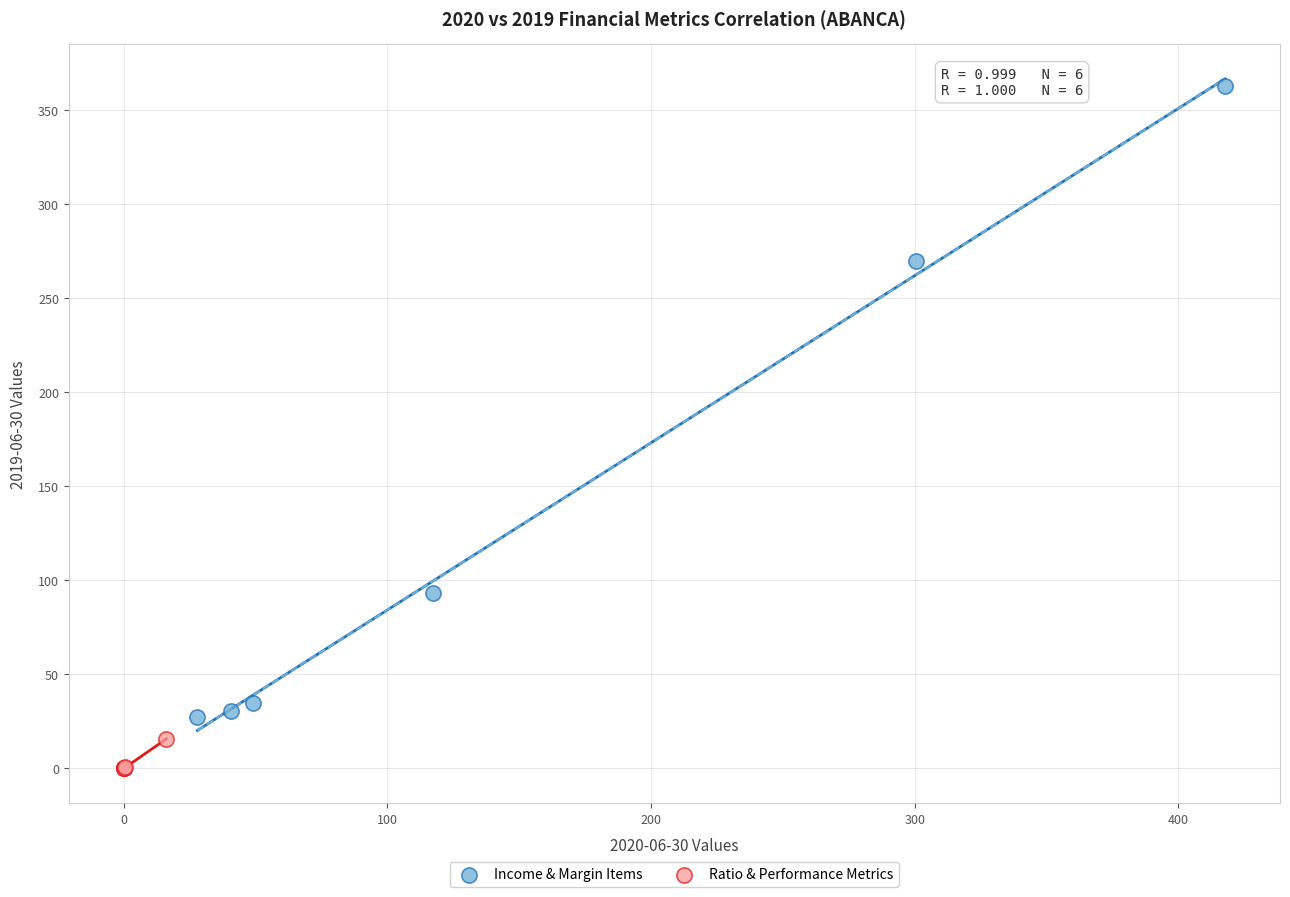

Which series has the largest Y range (max minus min)?

Income & Margin Items